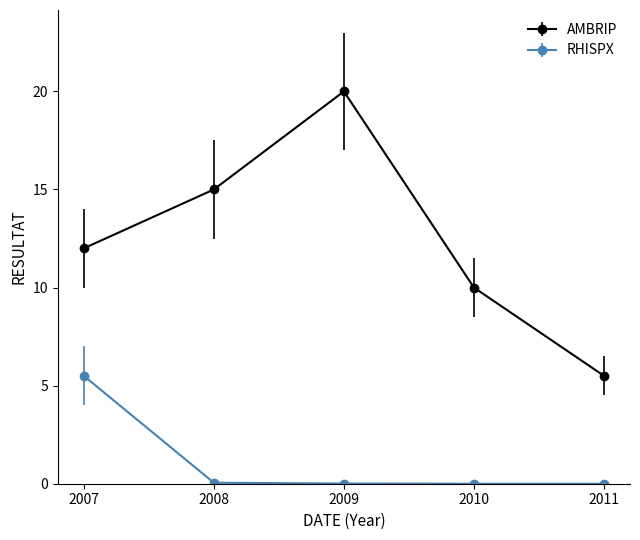

List the series in order of their peak value, lowest first.

RHISPX, AMBRIP